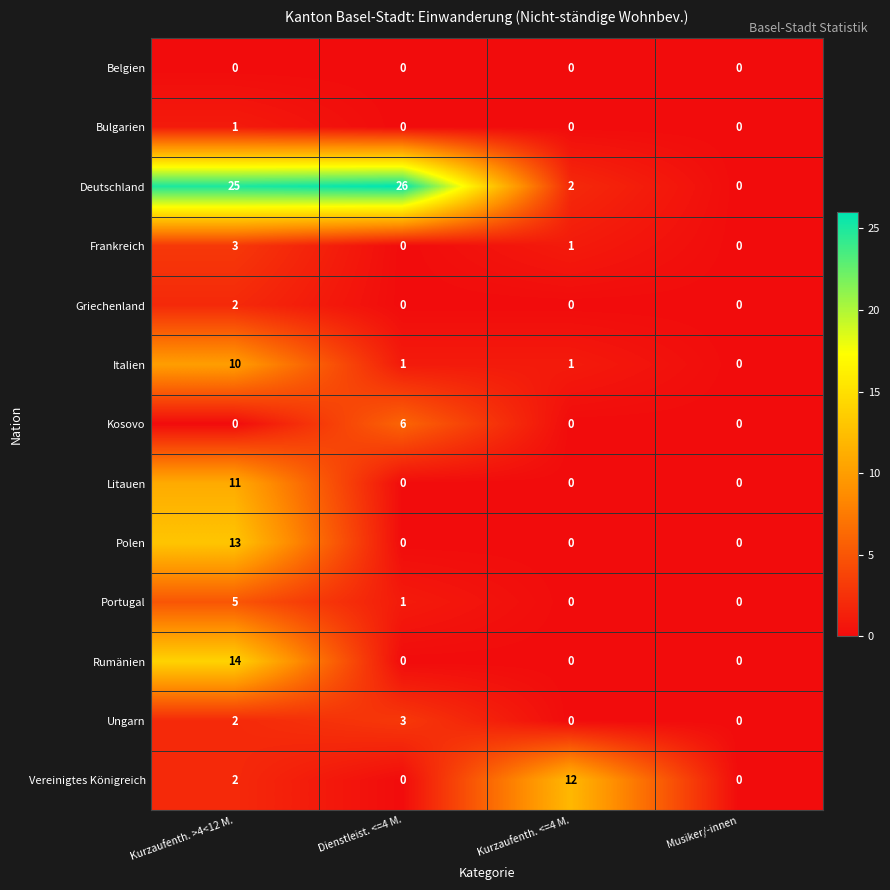

What is the spread (max minus min) of values at Kurzaufenth. <=4 M.?

12